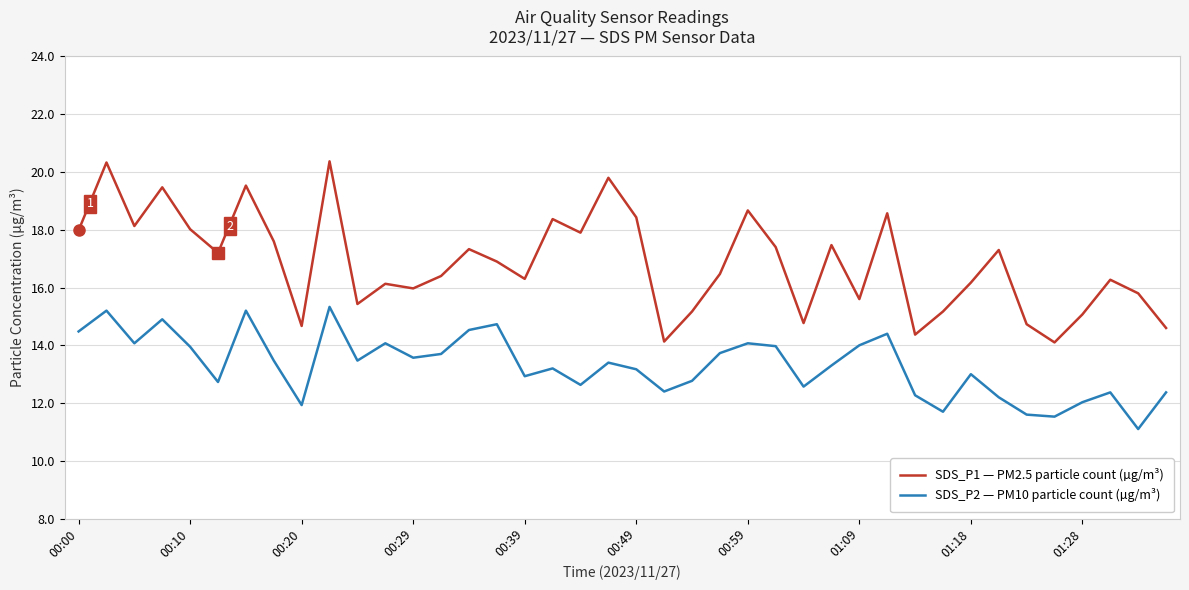

True or false: SDS_P1 — PM2.5 particle count (µg/m³) and SDS_P2 — PM10 particle count (µg/m³) cross at least once.

False